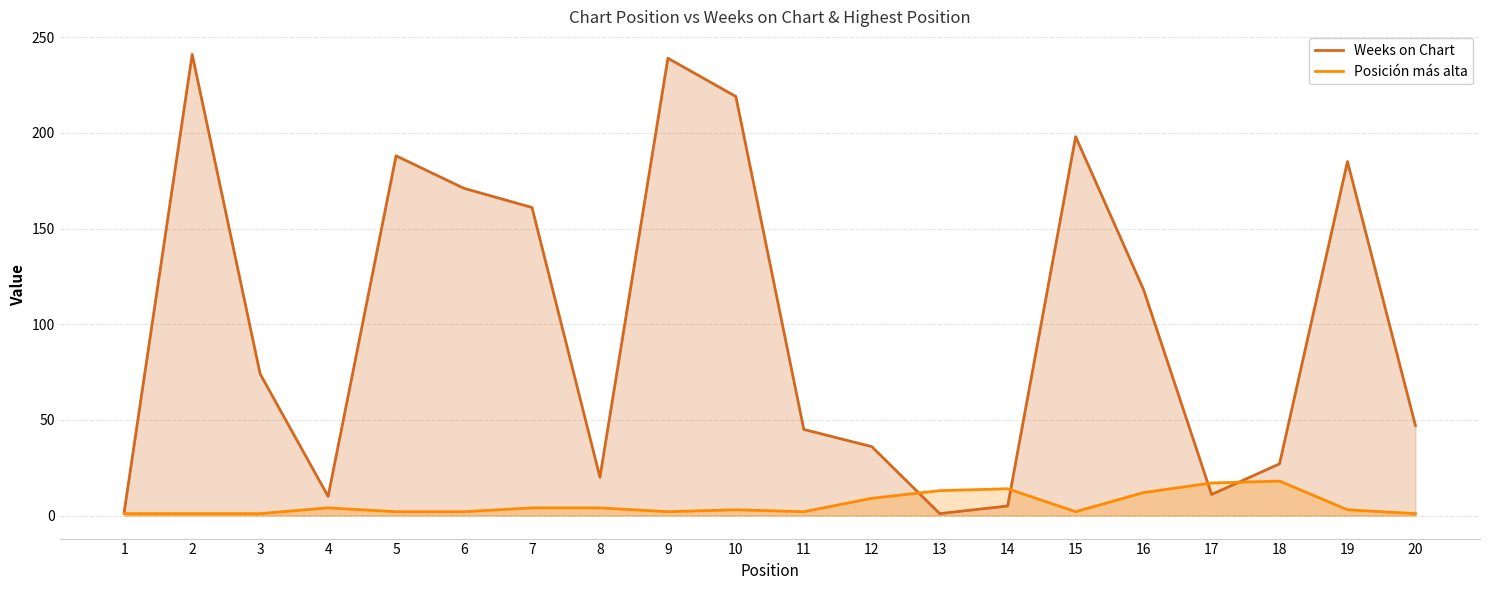

What value does the Weeks on Chart series have at 18, to the nearest 5?

25